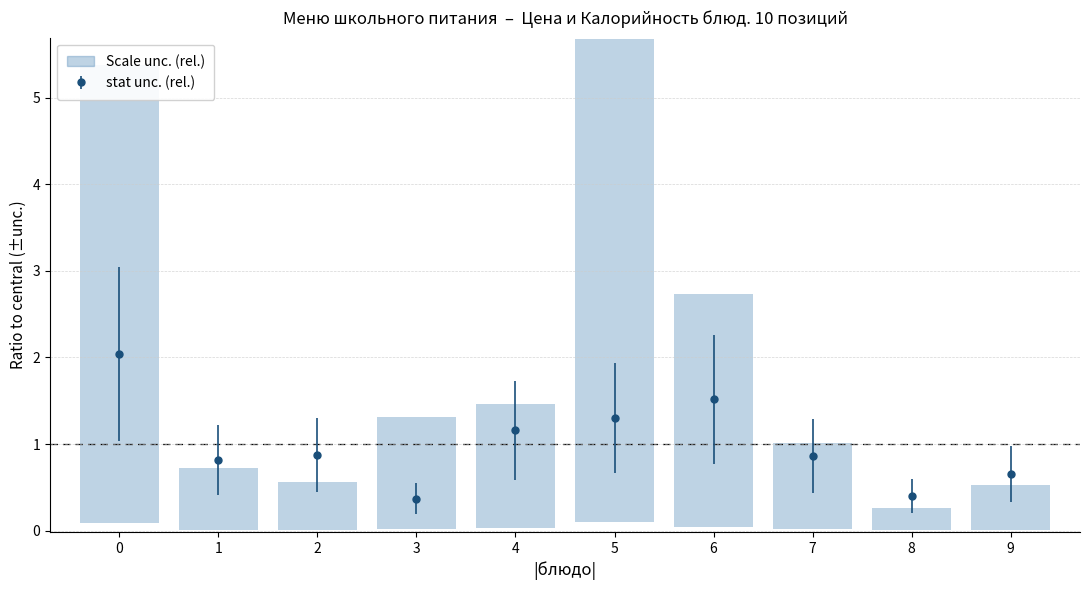

How many lines are shown in the chart?

1